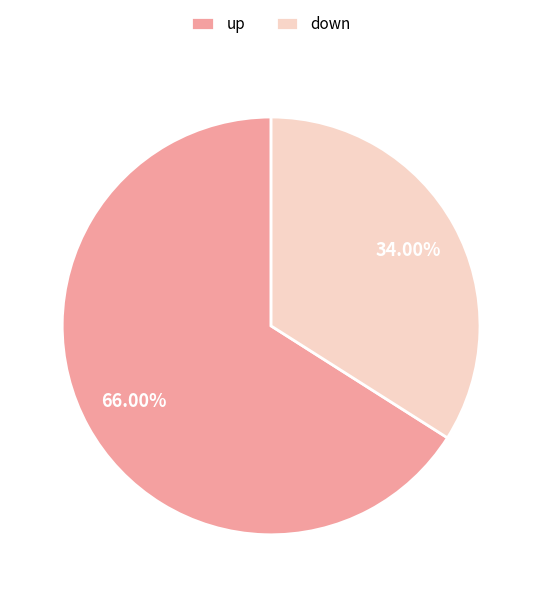

Is it true that down is 34% of the pie?

True